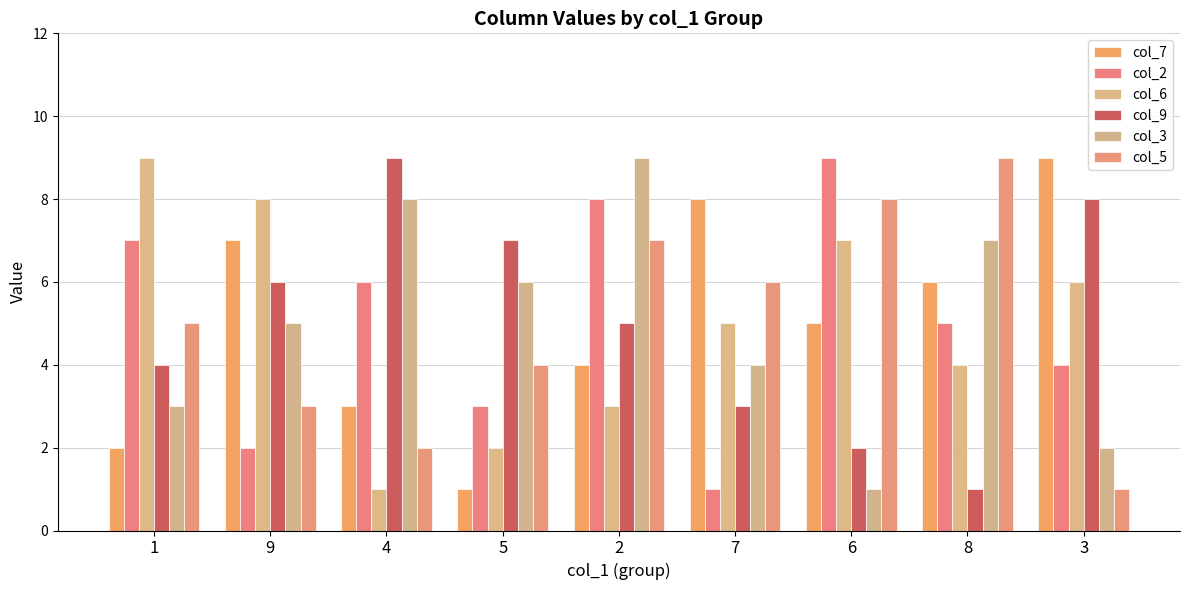

Count the number of data series in this chart.

6